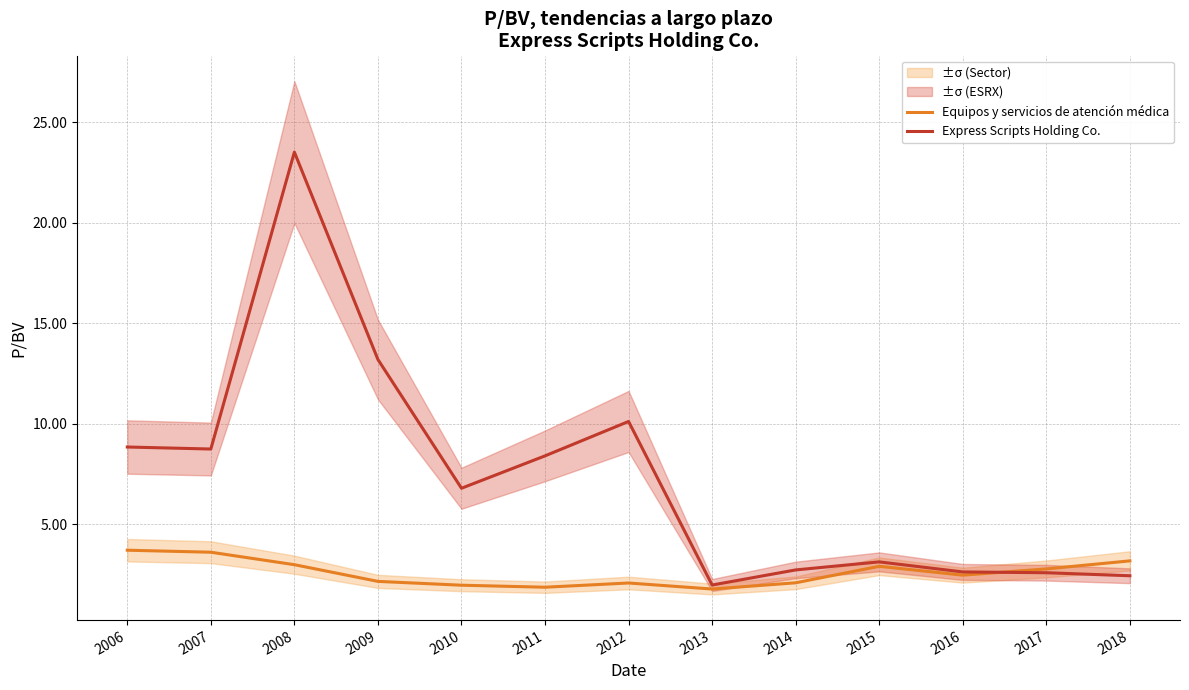

Does the chart display data point markers on the line(s)?

No